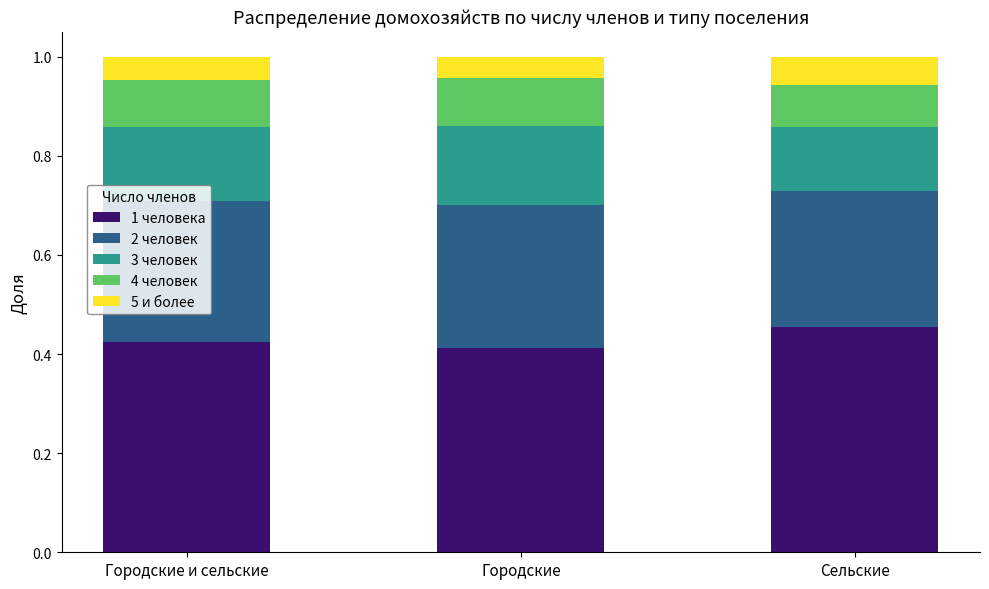

What is the sum of all 1 человека values?

1.3